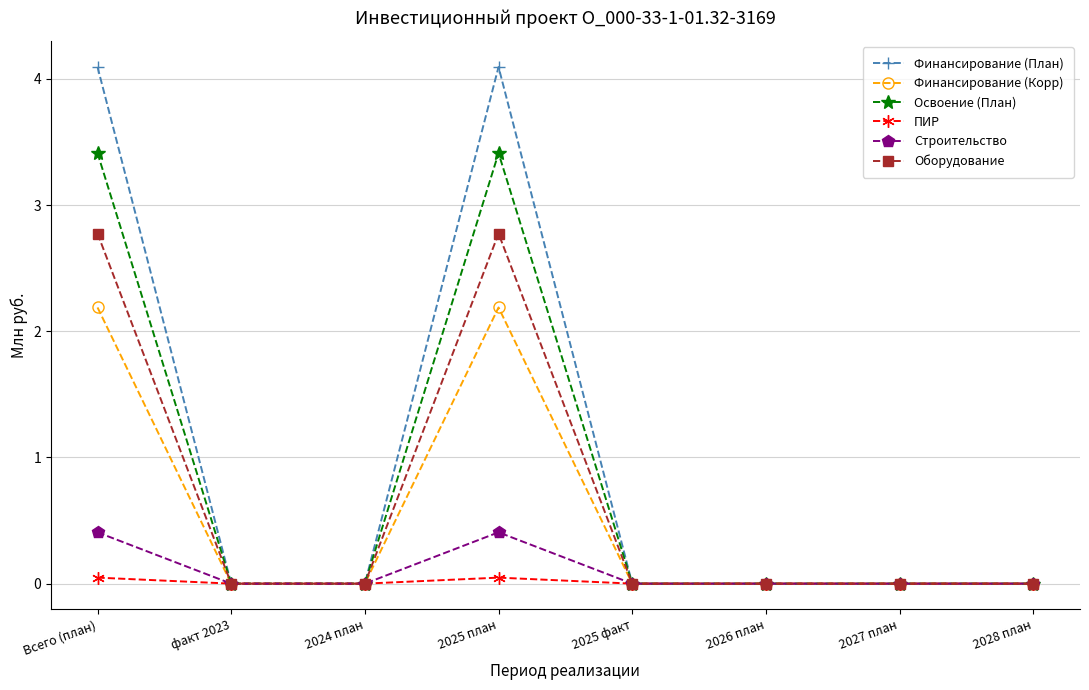

What is the label of the 4th point from the left?

2025 план